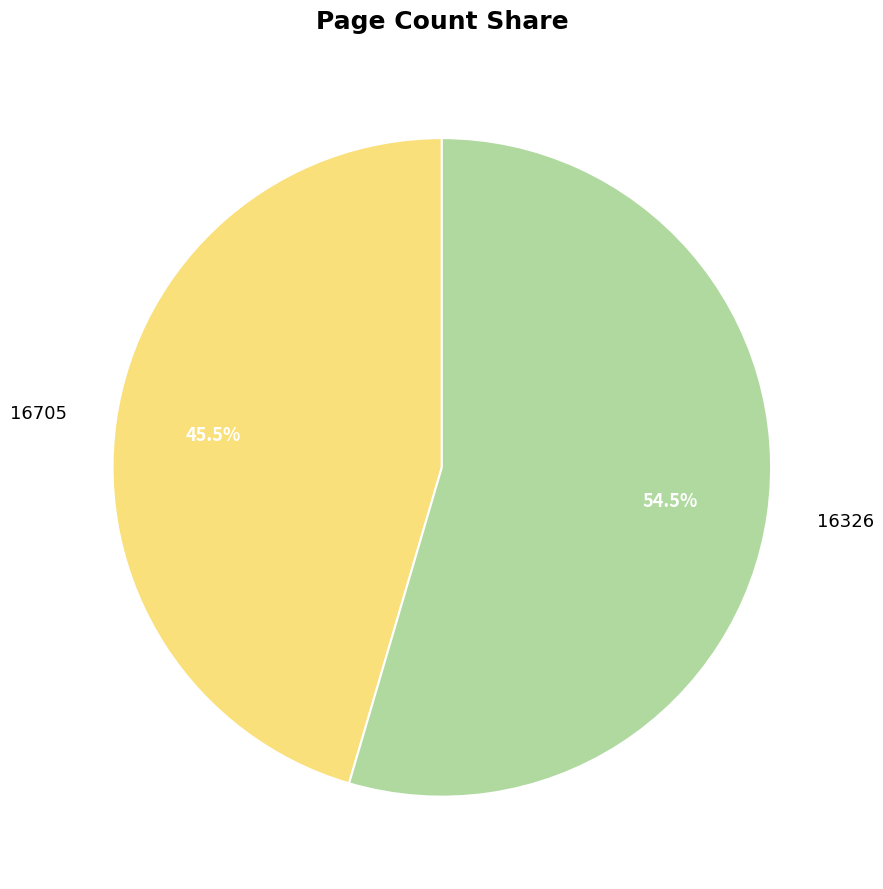

Is it true that 16326 is 62% of the pie?

False